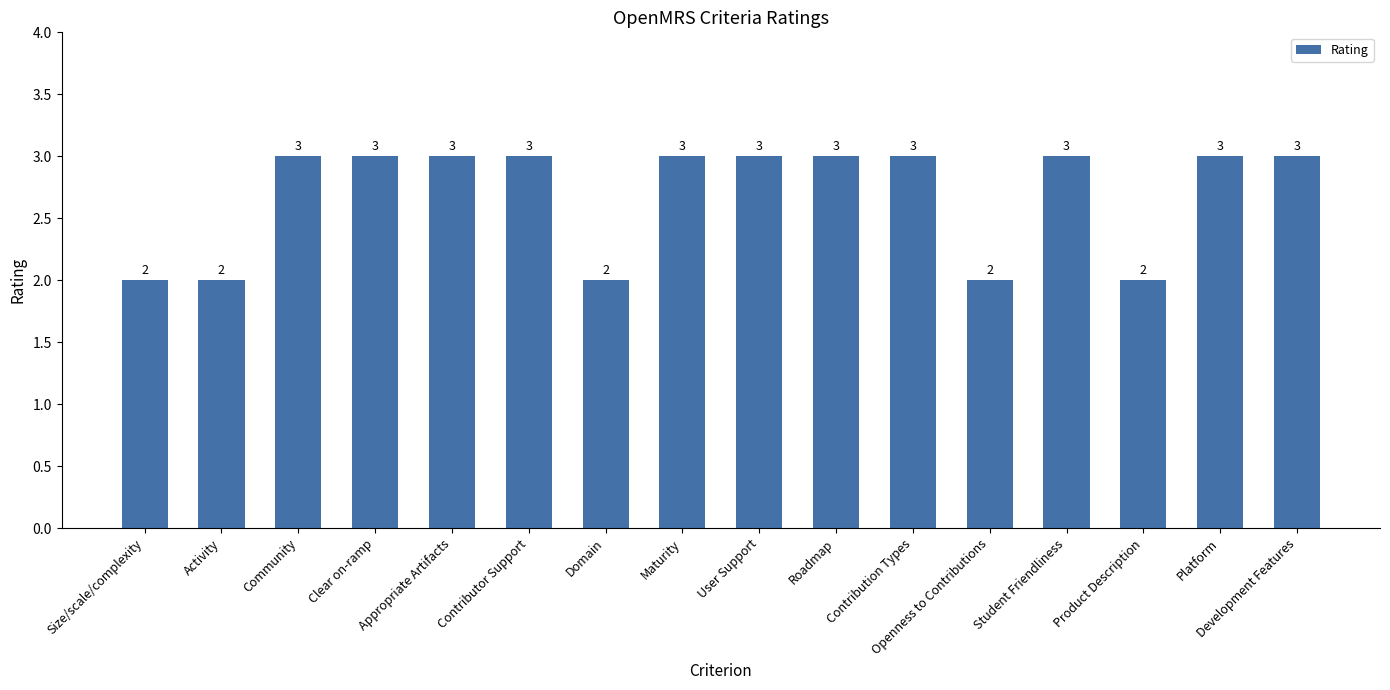

Reading right to left, transcribe all the data shown in this chart.

3	3	2	3	2	3	3	3	3	2	3	3	3	3	2	2